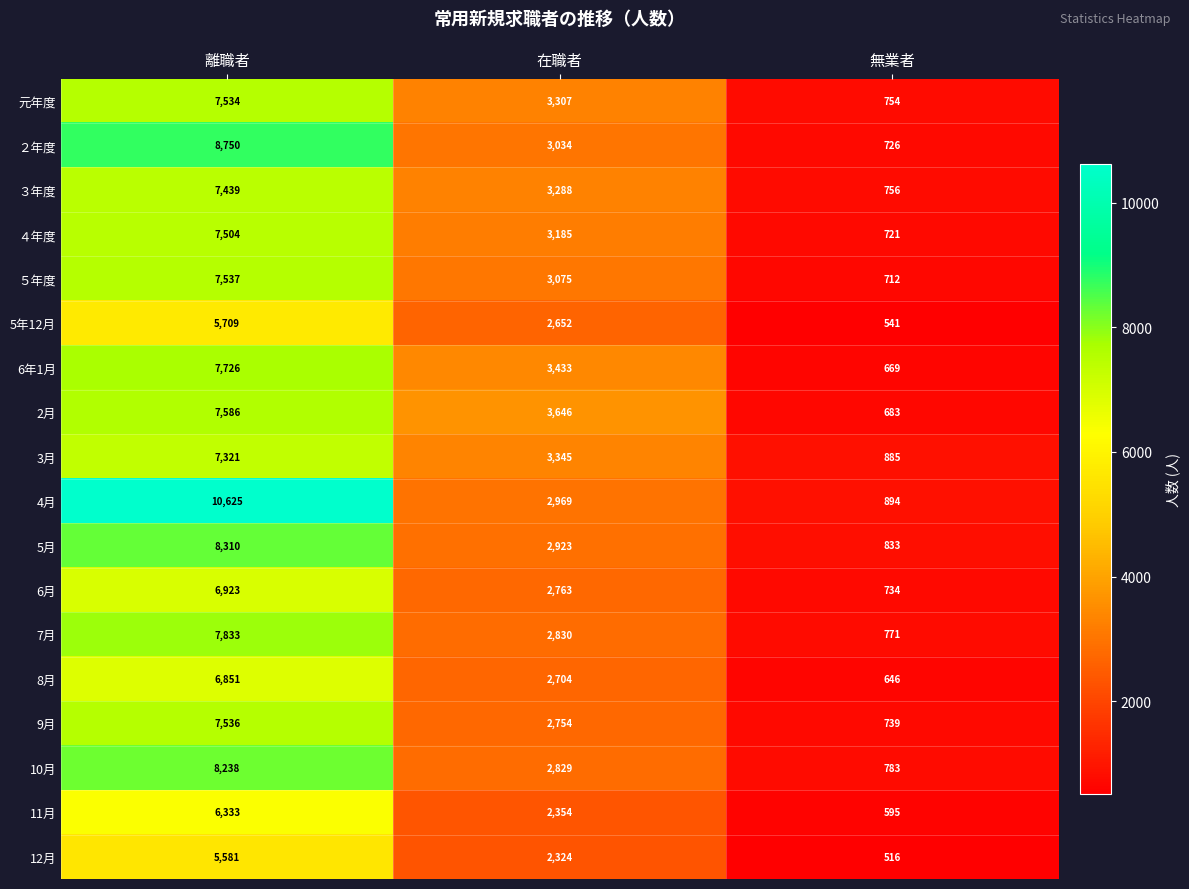

Where does the 6年1月 series first go above 3433?

離職者